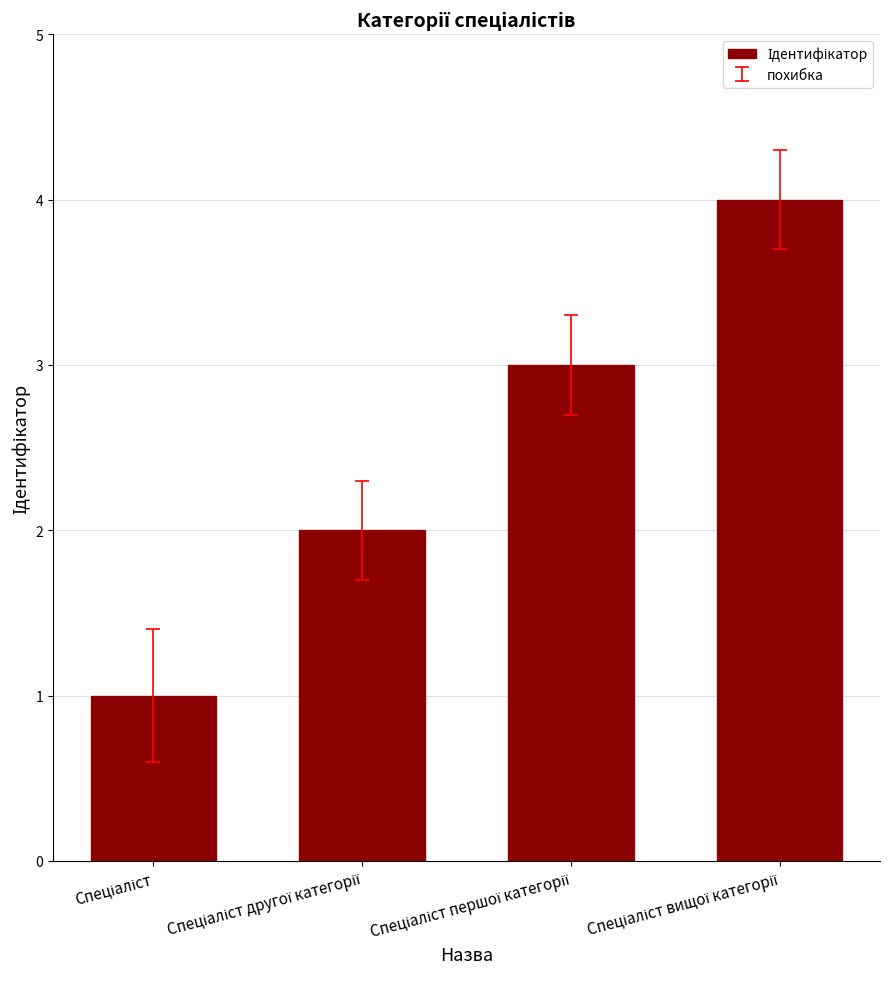

How many values are between 2 and 4?

3